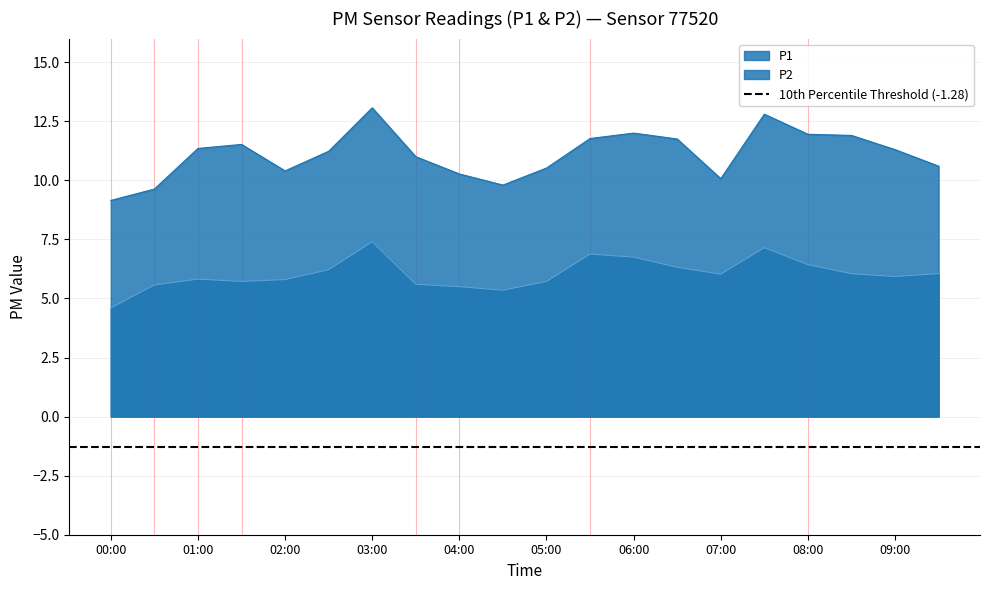

In P1, how many points are lower than both neighbors (excluding endpoints)?

3